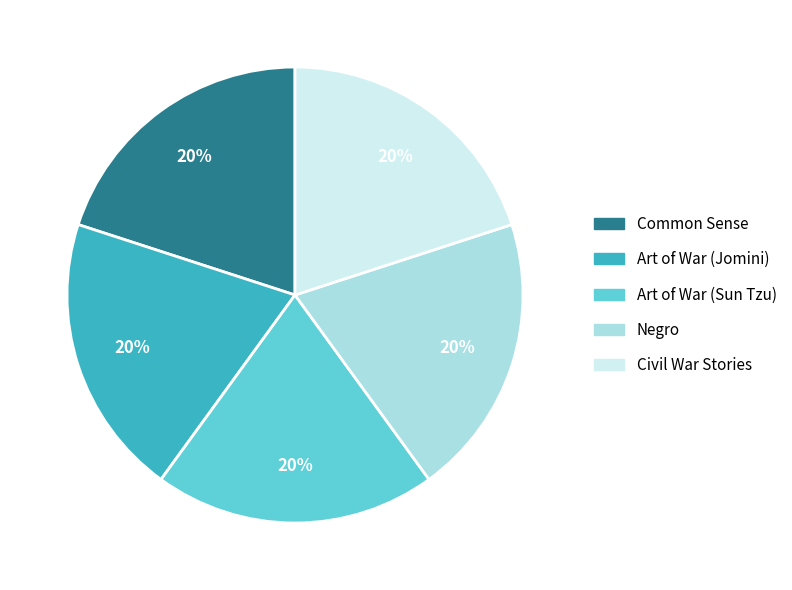

What percentage is the Negro slice, to the nearest percent?

20%